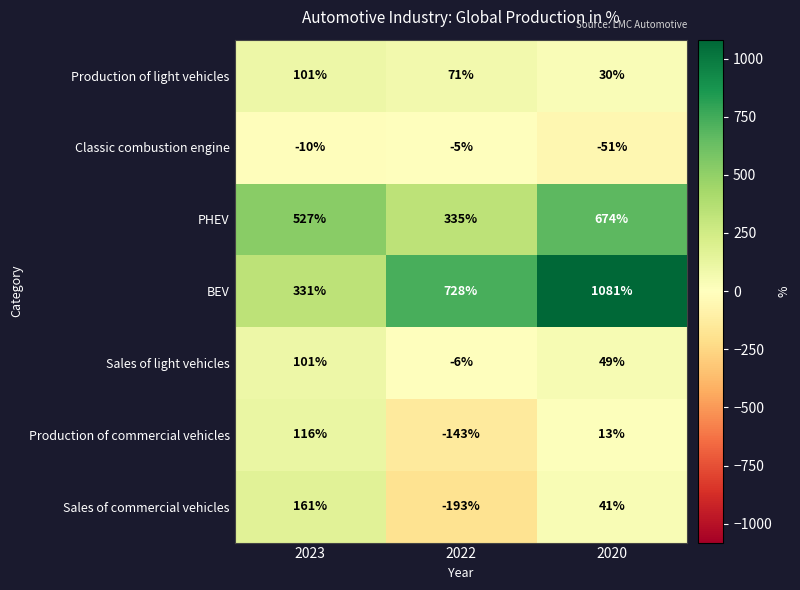

What is the greatest value displayed?

1081